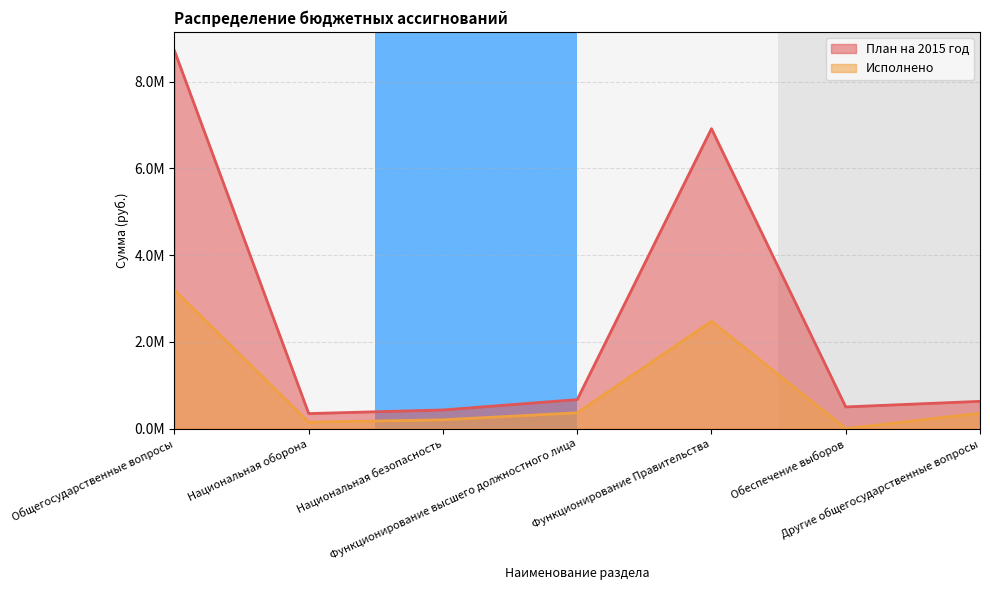

What position from the right is Национальная безопасность?

5